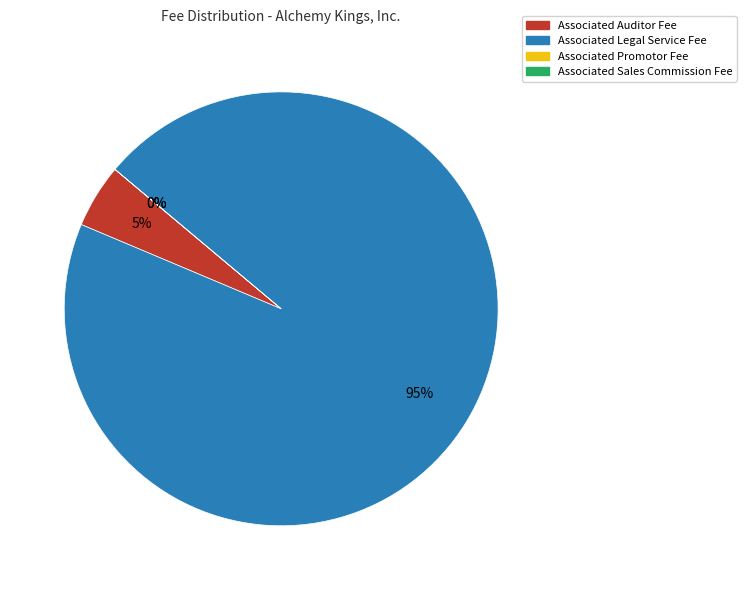

What is the smallest slice in the pie chart?

Associated Auditor Fee